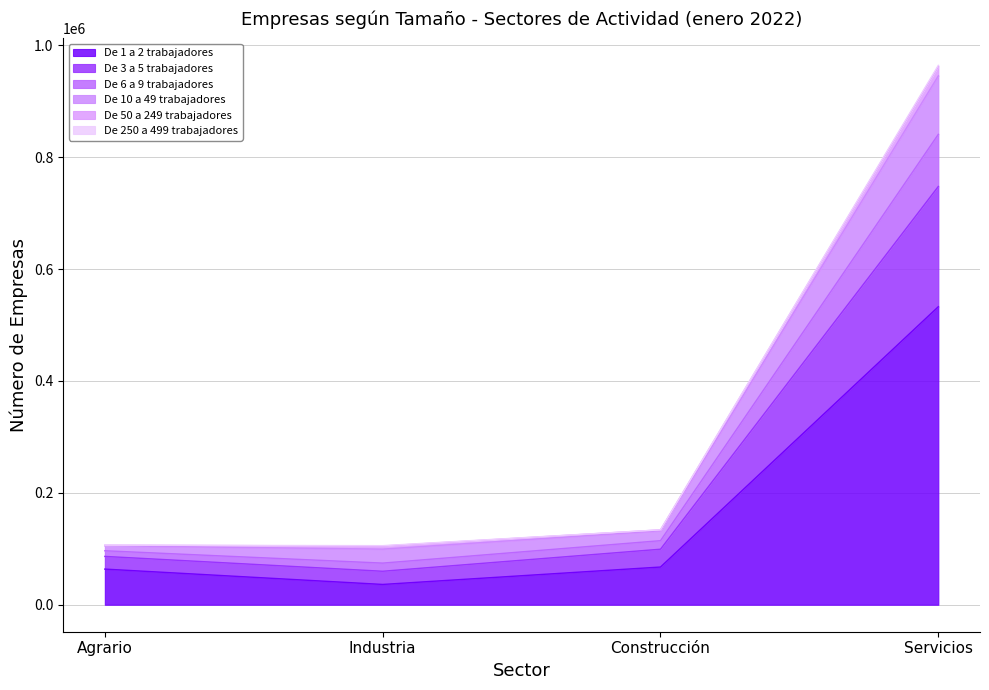

Which category has the lowest value in the De 1 a 2 trabajadores series?

Industria